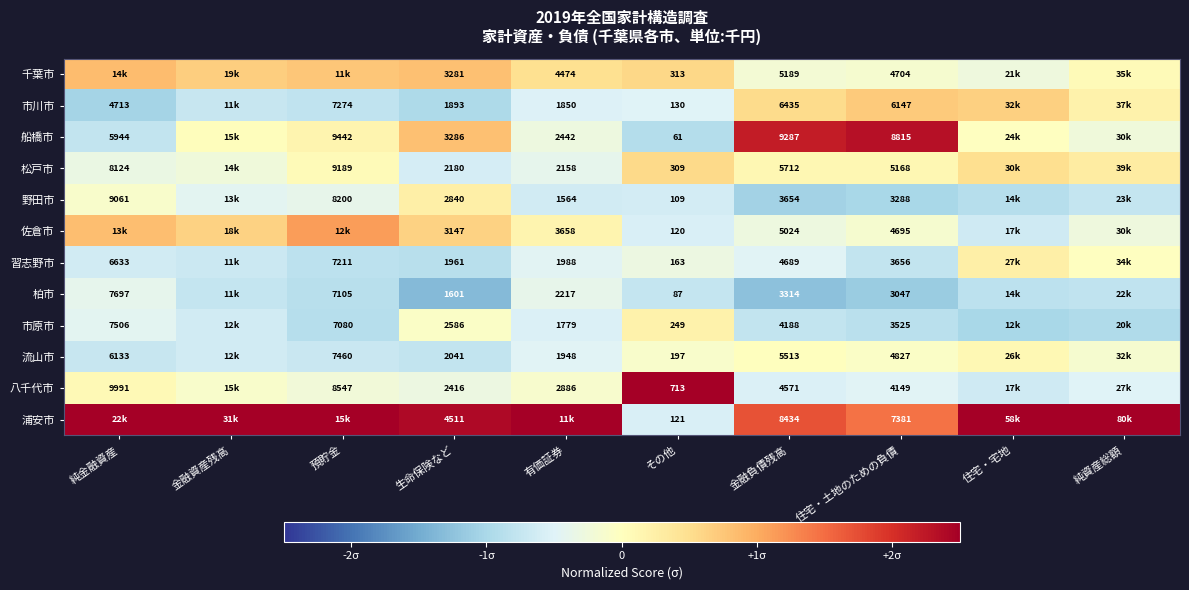

What is the average value of the 流山市 series?

-0.4